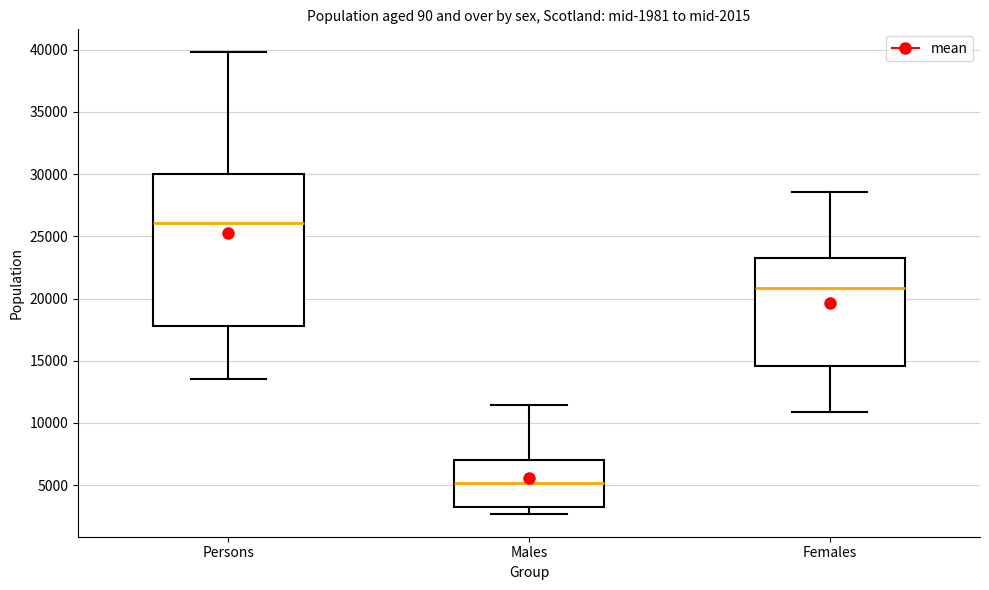

Which box is the tallest, from its lower edge to its upper edge?

Persons